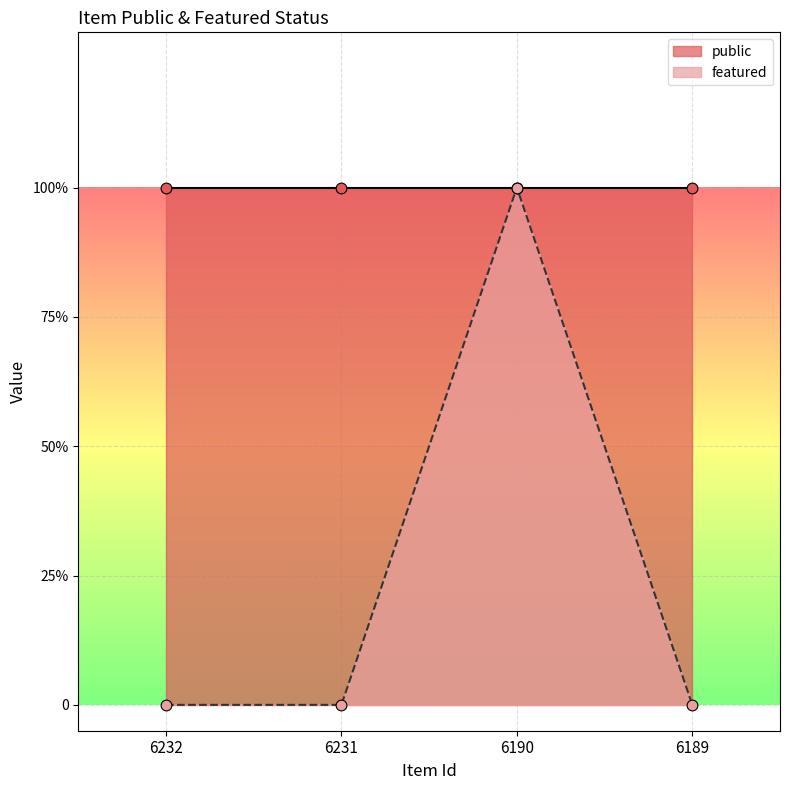

What is the change in value from 6231 to 6190?

+1